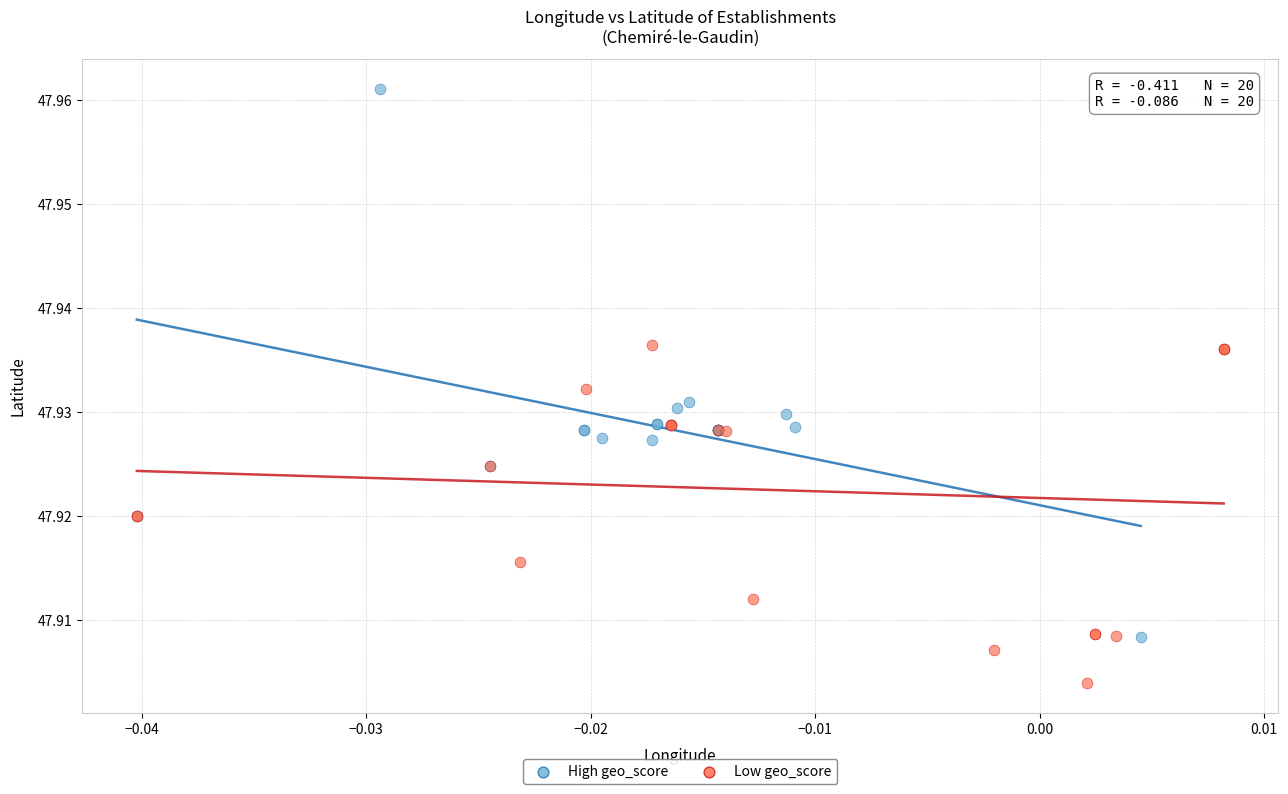

Which series has the widest spread of Y values?

High geo_score